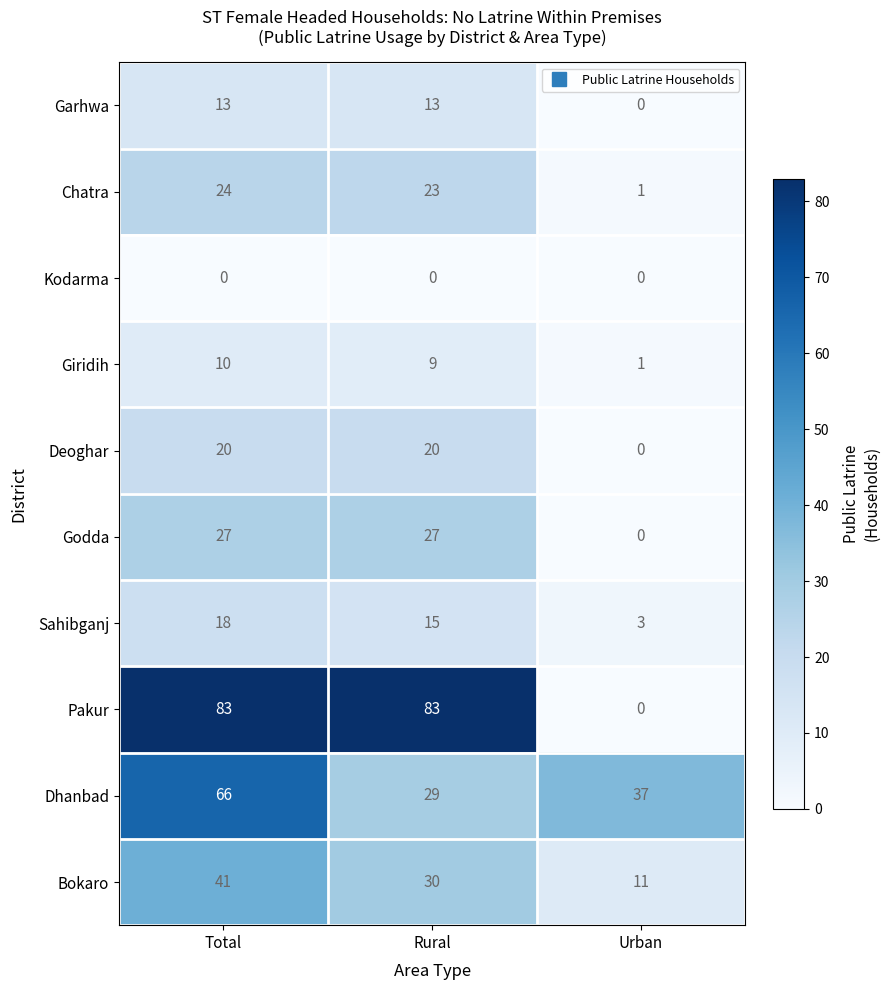

At which category is the sum across all series the highest?

Total